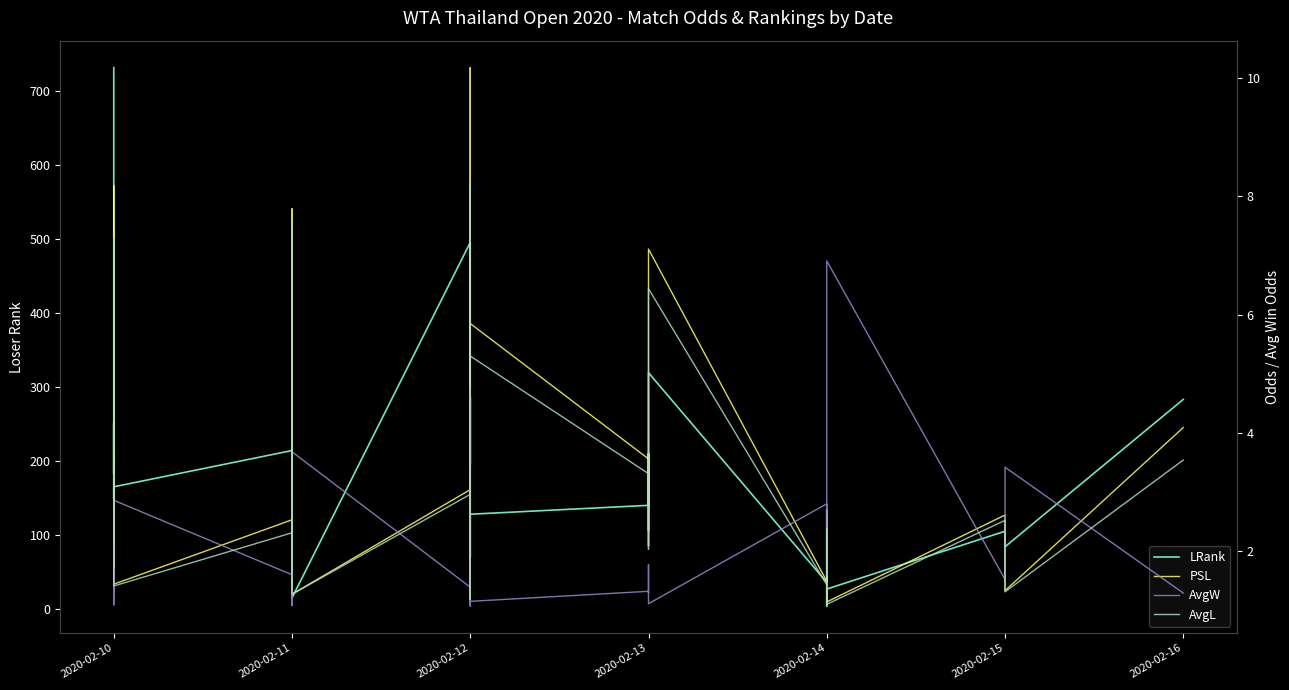

Does the chart display data point markers on the line(s)?

No